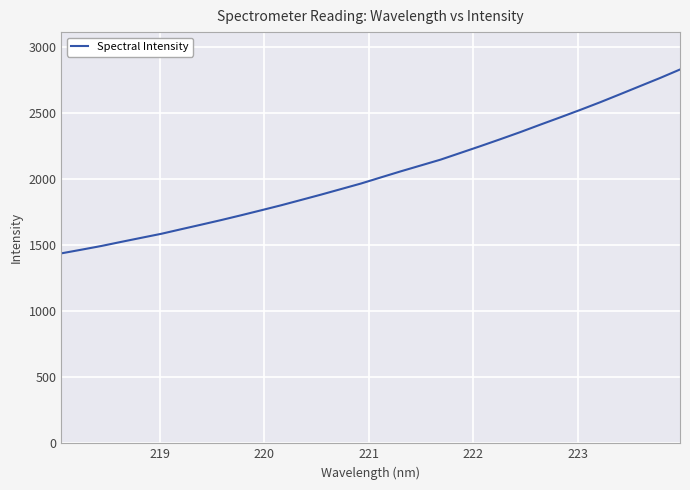

What is the difference between the maximum and minimum values?

1393.0